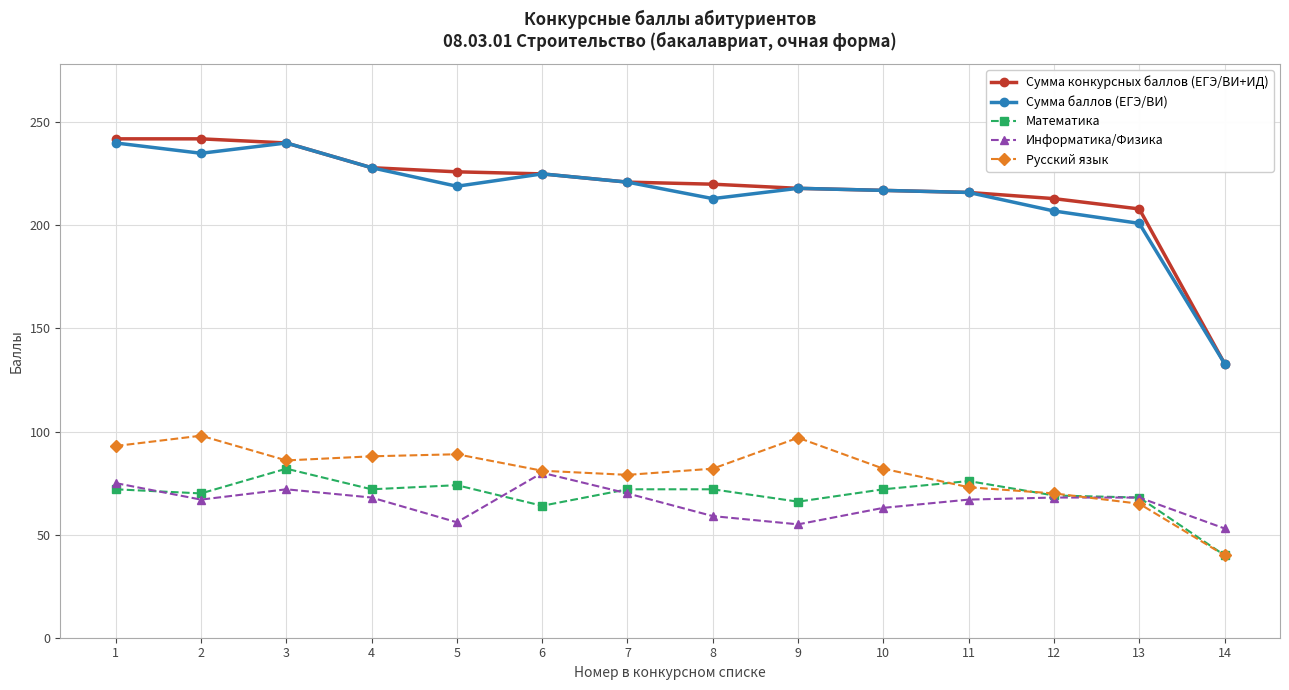

What is the greatest value displayed?

242